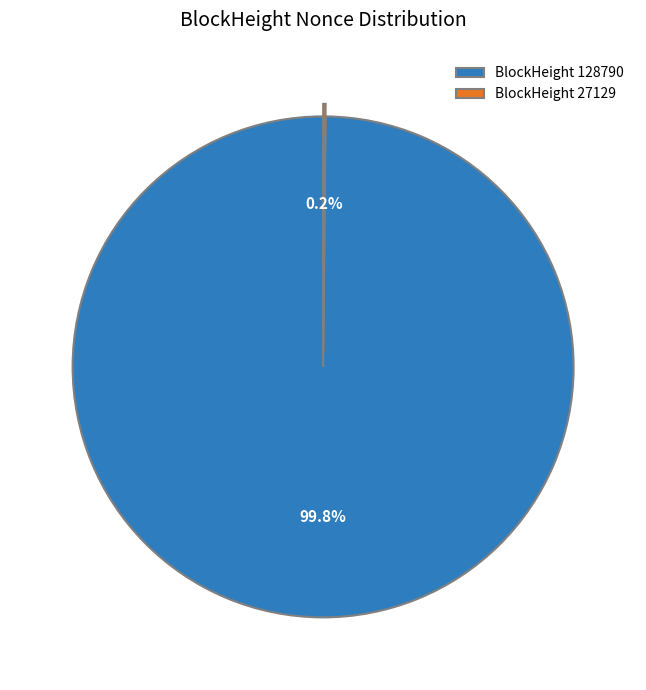

Is there any slice that represents more than half of the pie?

Yes